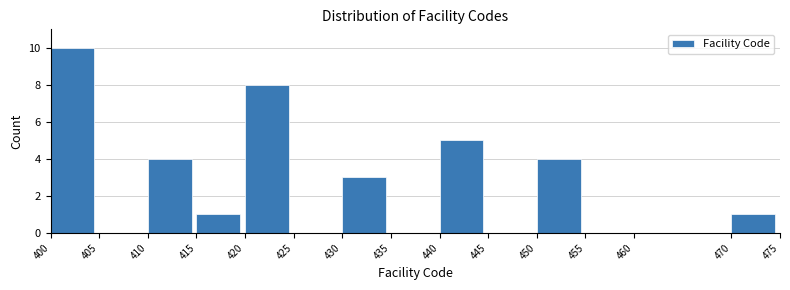

How tall is the bar that spans 400 to 405 on the x-axis? The values are not printed on the chart, so give them approximately, as read against the axis.

10